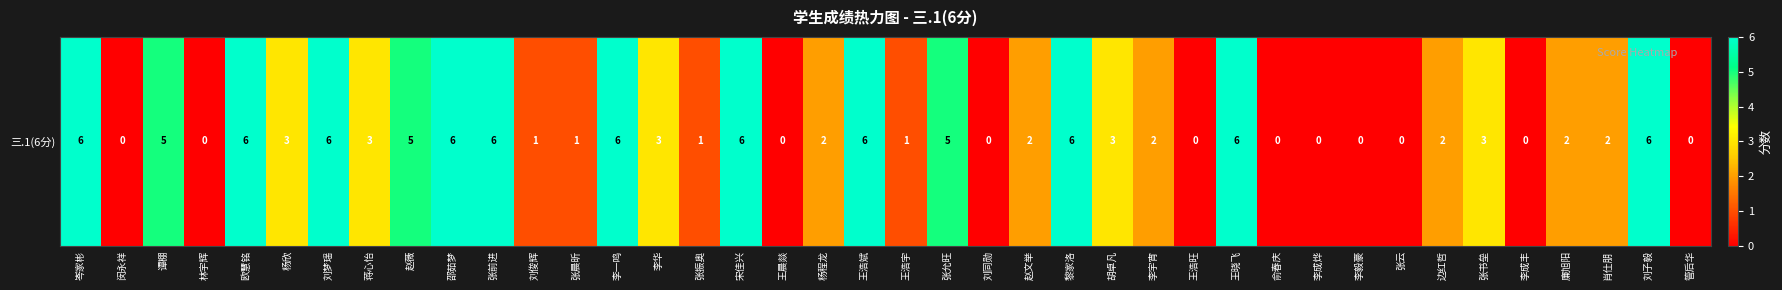

At which label does the data first exceed 2?

岑家彬